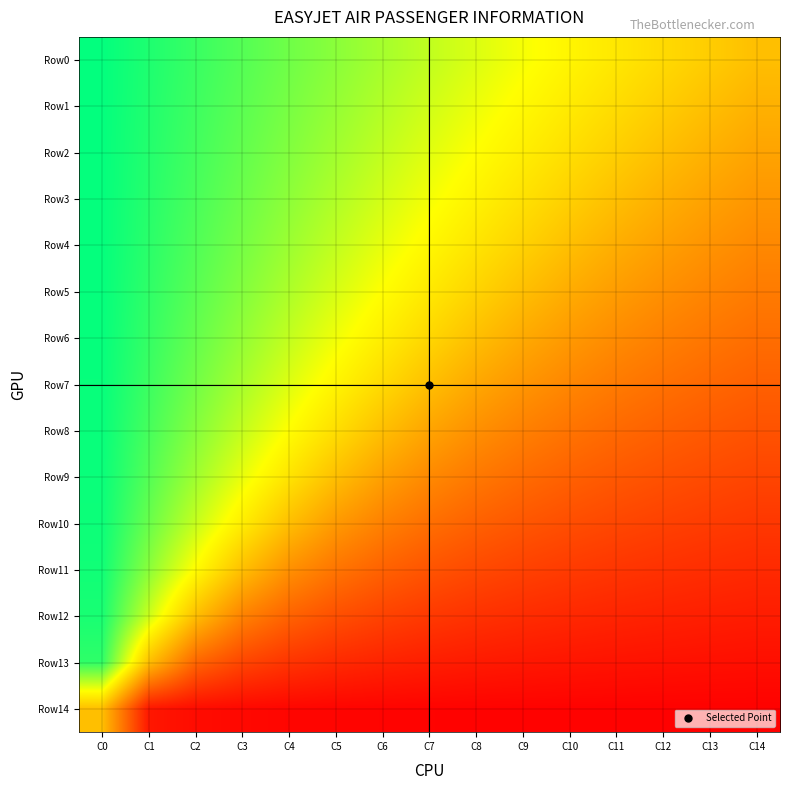

Reading right to left, what are all the values shown in this chart?

Row0: C14=0.0	C13=0.1	C12=0.1	C11=0.2	C10=0.3	C9=0.4	C8=0.4	C7=0.5	C6=0.6	C5=0.6	C4=0.7	C3=0.8	C2=0.8	C1=0.9	C0=1.0
Row1: C14=-0.1	C13=0.0	C12=0.1	C11=0.2	C10=0.2	C9=0.3	C8=0.4	C7=0.5	C6=0.5	C5=0.6	C4=0.7	C3=0.8	C2=0.8	C1=0.9	C0=1.0
Row2: C14=-0.1	C13=-0.1	C12=0.0	C11=0.1	C10=0.2	C9=0.2	C8=0.3	C7=0.4	C6=0.5	C5=0.6	C4=0.7	C3=0.7	C2=0.8	C1=0.9	C0=1.0
Row3: C14=-0.2	C13=-0.2	C12=-0.1	C11=0.0	C10=0.1	C9=0.2	C8=0.3	C7=0.4	C6=0.4	C5=0.5	C4=0.6	C3=0.7	C2=0.8	C1=0.9	C0=1.0
Row4: C14=-0.3	C13=-0.2	C12=-0.2	C11=-0.1	C10=0.0	C9=0.1	C8=0.2	C7=0.3	C6=0.4	C5=0.5	C4=0.6	C3=0.7	C2=0.8	C1=0.9	C0=1.0
Row5: C14=-0.4	C13=-0.3	C12=-0.2	C11=-0.2	C10=-0.1	C9=0.0	C8=0.1	C7=0.2	C6=0.3	C5=0.4	C4=0.5	C3=0.7	C2=0.8	C1=0.9	C0=1.0
Row6: C14=-0.4	C13=-0.4	C12=-0.3	C11=-0.3	C10=-0.2	C9=-0.1	C8=0.0	C7=0.1	C6=0.2	C5=0.4	C4=0.5	C3=0.6	C2=0.7	C1=0.9	C0=1.0
Row7: C14=-0.5	C13=-0.5	C12=-0.4	C11=-0.4	C10=-0.3	C9=-0.2	C8=-0.1	C7=0.0	C6=0.1	C5=0.3	C4=0.4	C3=0.6	C2=0.7	C1=0.8	C0=1.0
Row8: C14=-0.6	C13=-0.5	C12=-0.5	C11=-0.4	C10=-0.4	C9=-0.3	C8=-0.2	C7=-0.1	C6=0.0	C5=0.2	C4=0.3	C3=0.5	C2=0.7	C1=0.8	C0=1.0
Row9: C14=-0.6	C13=-0.6	C12=-0.6	C11=-0.5	C10=-0.5	C9=-0.4	C8=-0.4	C7=-0.3	C6=-0.2	C5=0.0	C4=0.2	C3=0.4	C2=0.6	C1=0.8	C0=1.0
Row10: C14=-0.7	C13=-0.7	C12=-0.7	C11=-0.6	C10=-0.6	C9=-0.5	C8=-0.5	C7=-0.4	C6=-0.3	C5=-0.2	C4=0.0	C3=0.2	C2=0.5	C1=0.7	C0=1.0
Row11: C14=-0.8	C13=-0.8	C12=-0.7	C11=-0.7	C10=-0.7	C9=-0.7	C8=-0.6	C7=-0.6	C6=-0.5	C5=-0.4	C4=-0.2	C3=0.0	C2=0.3	C1=0.6	C0=1.0
Row12: C14=-0.8	C13=-0.8	C12=-0.8	C11=-0.8	C10=-0.8	C9=-0.8	C8=-0.7	C7=-0.7	C6=-0.7	C5=-0.6	C4=-0.5	C3=-0.3	C2=-0.0	C1=0.5	C0=0.9
Row13: C14=-0.9	C13=-0.9	C12=-0.9	C11=-0.9	C10=-0.9	C9=-0.9	C8=-0.9	C7=-0.8	C6=-0.8	C5=-0.8	C4=-0.7	C3=-0.6	C2=-0.5	C1=-0.0	C0=0.9
Row14: C14=-1.0	C13=-1.0	C12=-1.0	C11=-1.0	C10=-1.0	C9=-1.0	C8=-1.0	C7=-1.0	C6=-1.0	C5=-1.0	C4=-1.0	C3=-1.0	C2=-0.9	C1=-0.9	C0=0.0